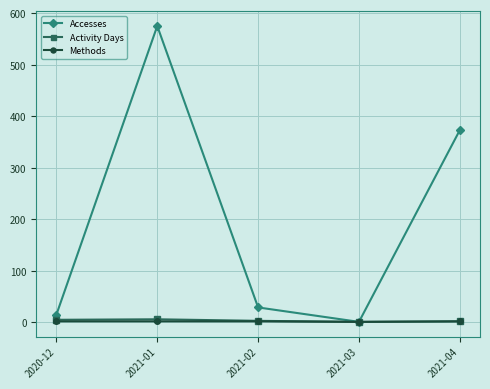

Is this an area chart (filled region under the line)?

No